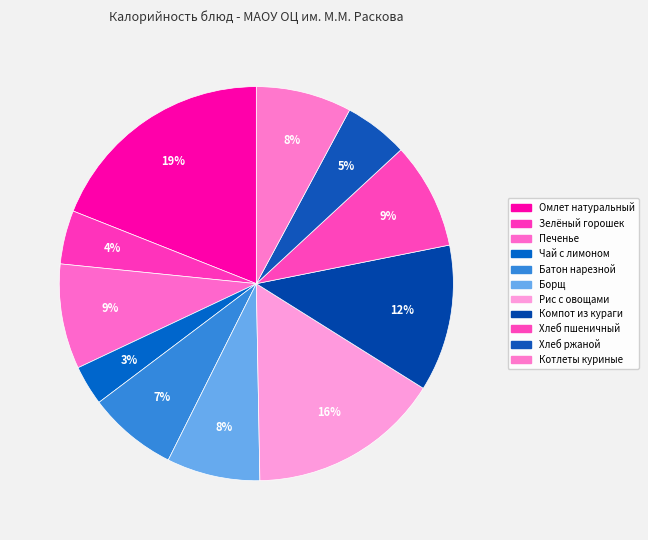

Is Котлеты куриные the majority of the pie?

No